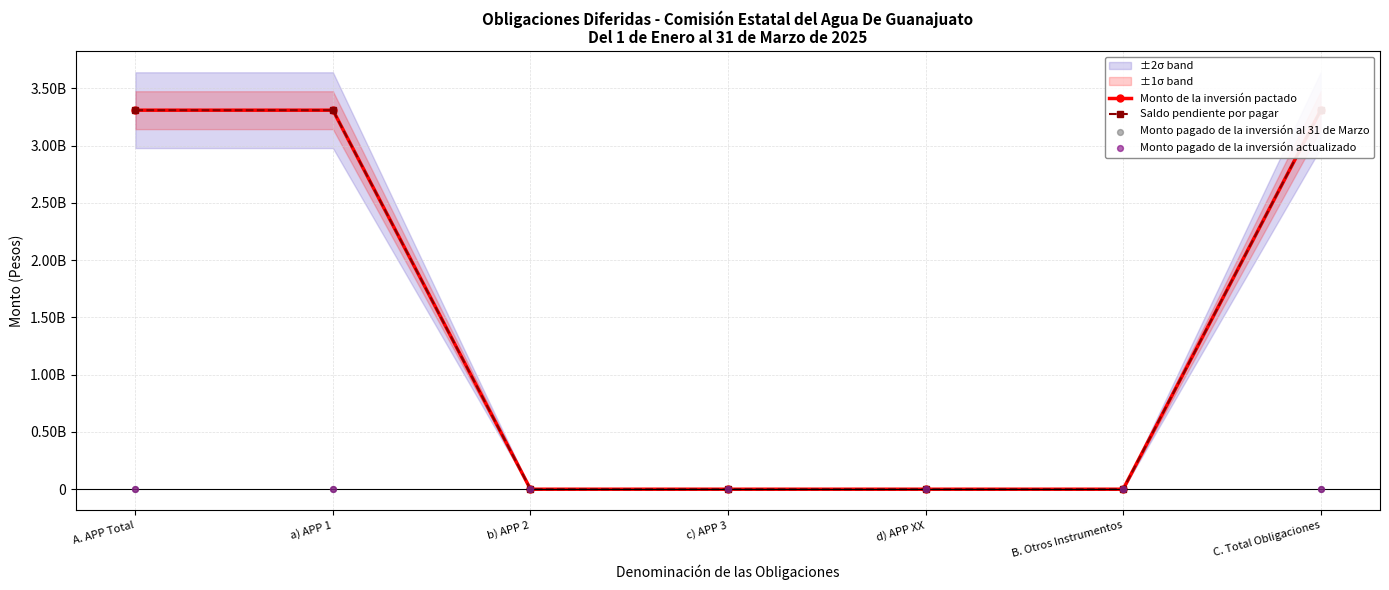

Which series has the largest Y range (max minus min)?

Monto de la inversión pactado